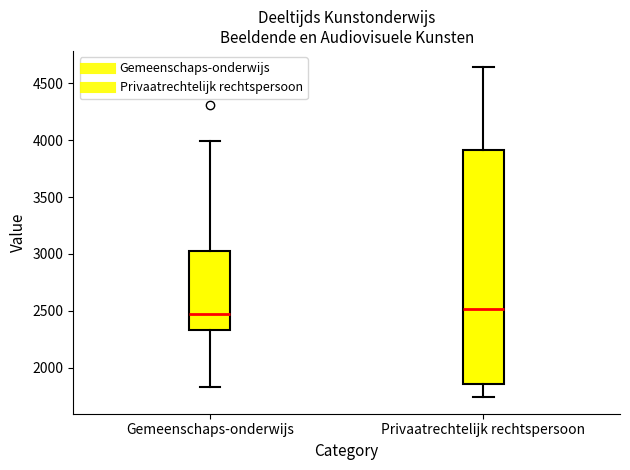

Reading left to right, read every box against the y-axis: the position of its median line, the range the box covers, and the ends of its whiskers. The values are not printed on the chart, so give them approximately, as read against the axis.

Gemeenschaps-onderwijs: median 2450, box 2350 to 3050, whiskers 1850 to 4000
Privaatrechtelijk rechtspersoon: median 2500, box 1850 to 3900, whiskers 1750 to 4650